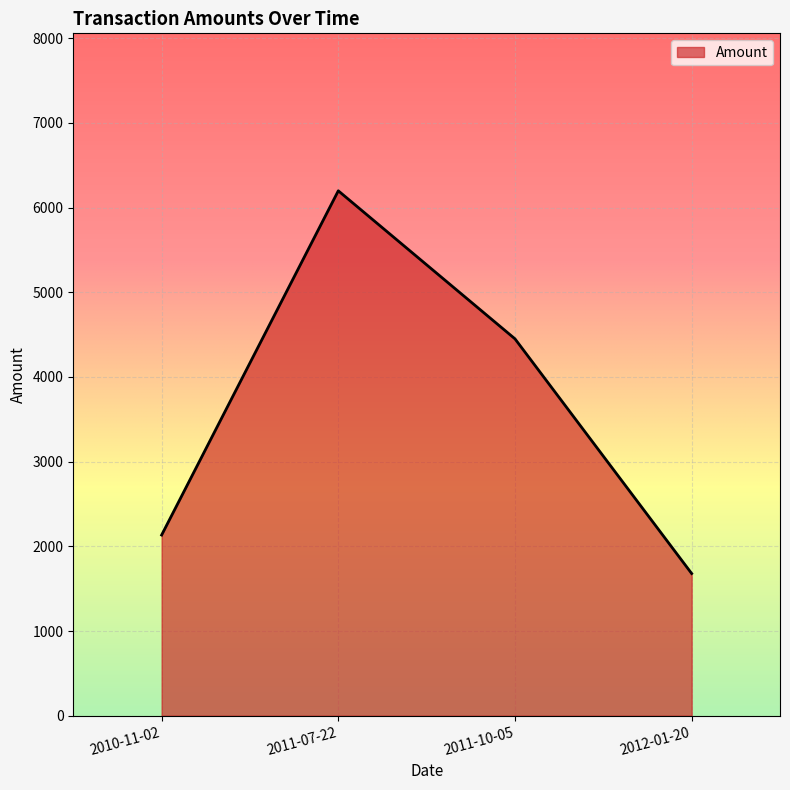

The chart shows a value of 2813.4 at 2010-11-02. True or false?

False